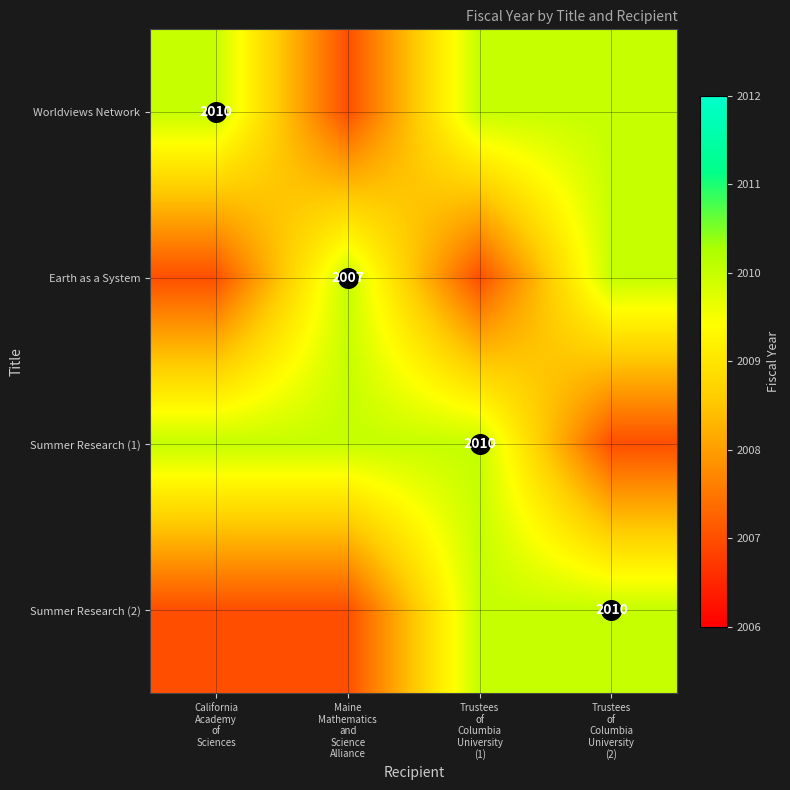

Rank the series by their maximum value, from lowest to highest.

Worldviews Network, Earth as a System, Summer Research (1), Summer Research (2)